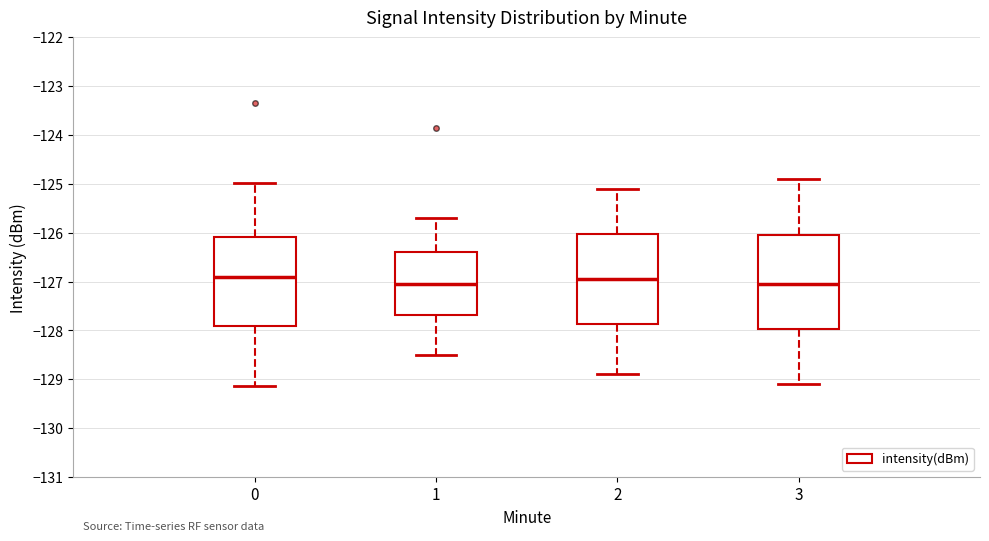

Reading left to right, transcribe this box plot: for each box, give where its median line is, the range the box spans, and where its two whiskers end, as read against the y-axis. The values are not printed on the chart, so give them approximately, as read against the axis.

0: median -126.9, box -127.9 to -126.1, whiskers -129.1 to -125.0
1: median -127.1, box -127.7 to -126.4, whiskers -128.5 to -125.7
2: median -126.9, box -127.9 to -126.0, whiskers -128.9 to -125.1
3: median -127.0, box -128.0 to -126.0, whiskers -129.1 to -124.9